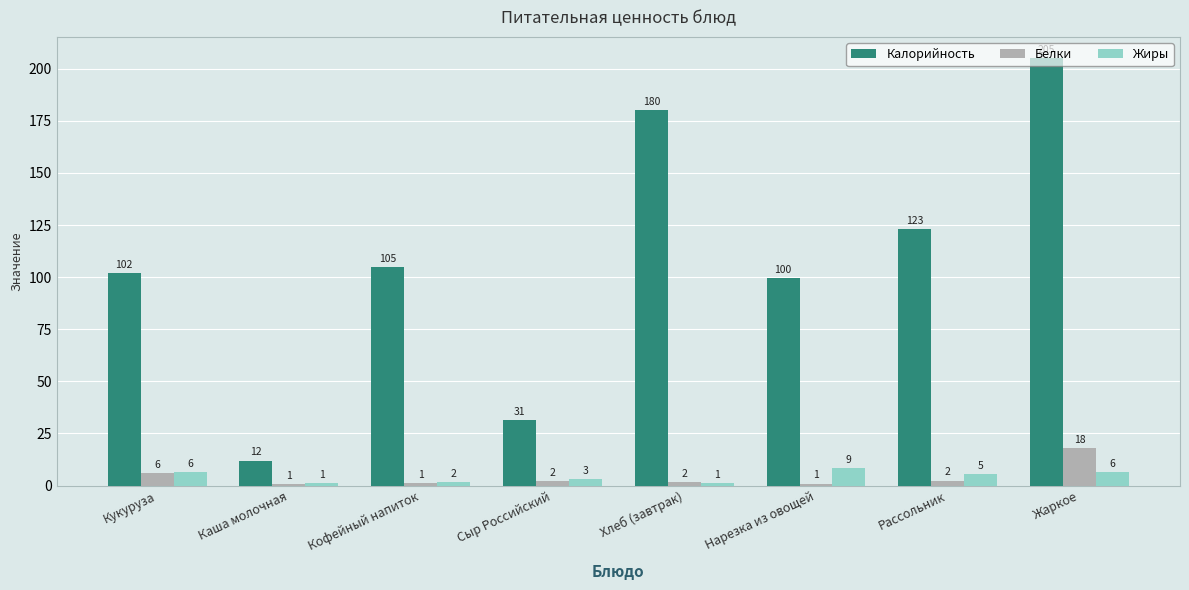

What is the approximate value of Белки at Нарезка из овощей?

1.0